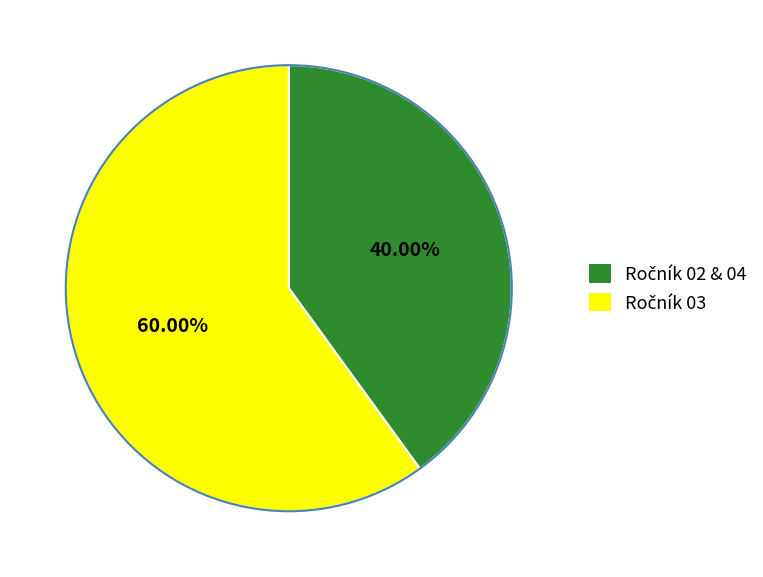

Does any single category account for the majority?

Yes